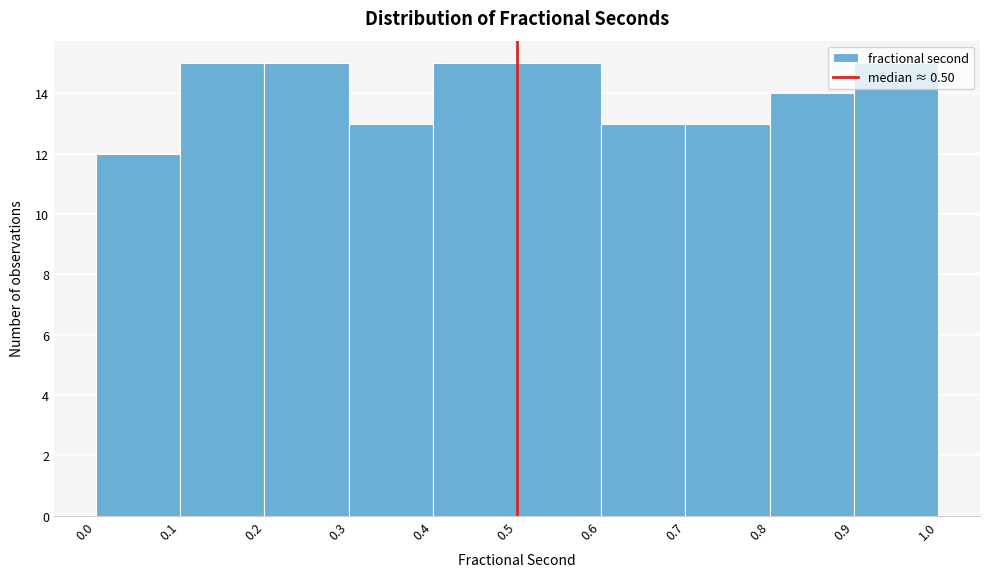

How tall is the bar that spans 0.4 to 0.5 on the x-axis? The values are not printed on the chart, so give them approximately, as read against the axis.

15